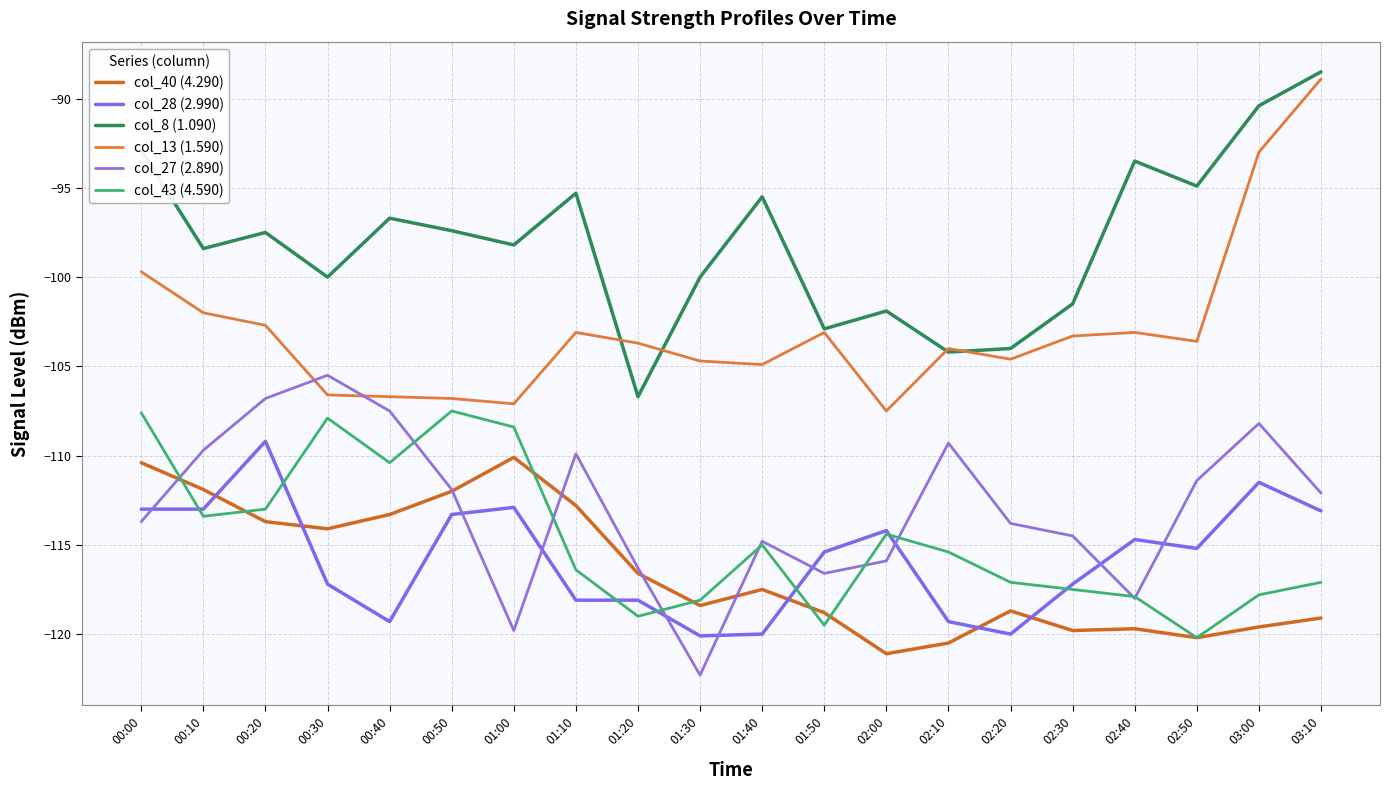

What are all the series names shown in the legend?

col_40 (4.290), col_28 (2.990), col_8 (1.090), col_13 (1.590), col_27 (2.890), col_43 (4.590)